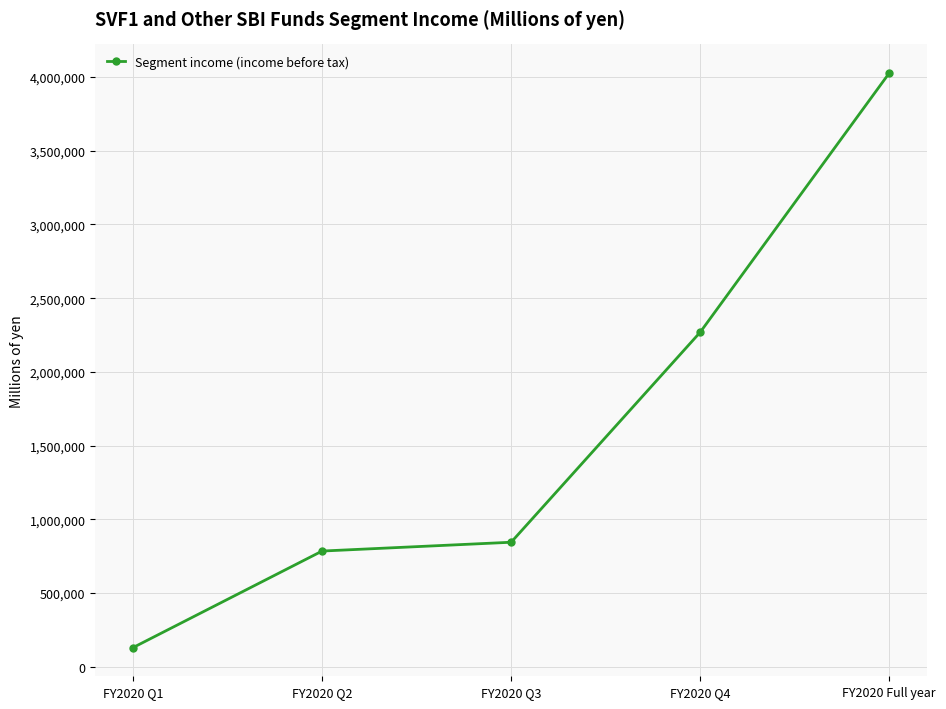

Does the chart display data point markers on the line(s)?

Yes